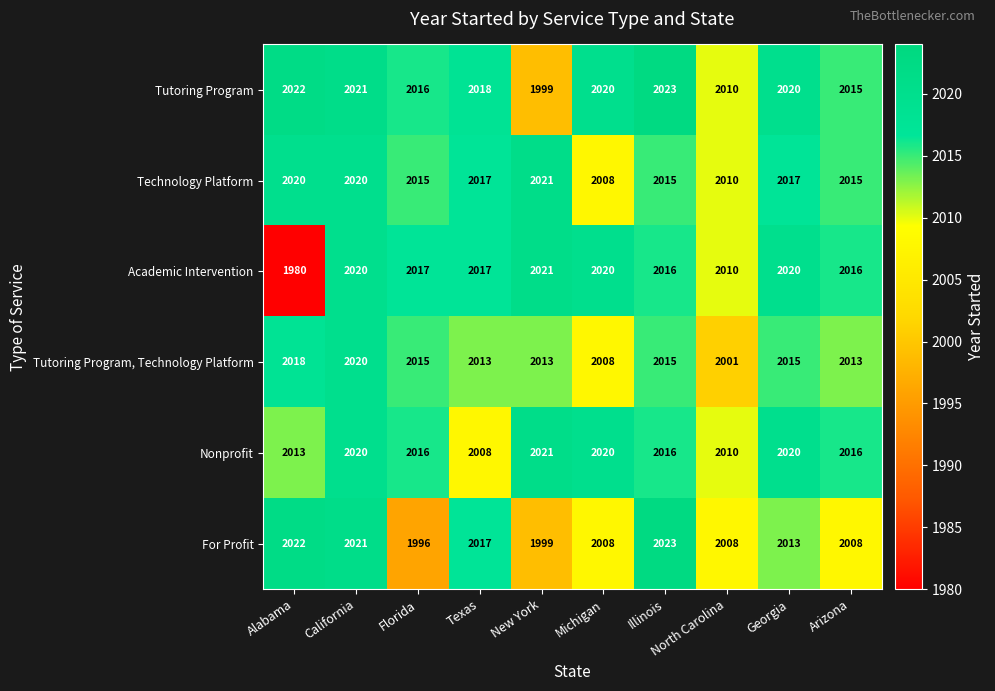

True or false: For Profit has a value of 2008 at North Carolina.

True